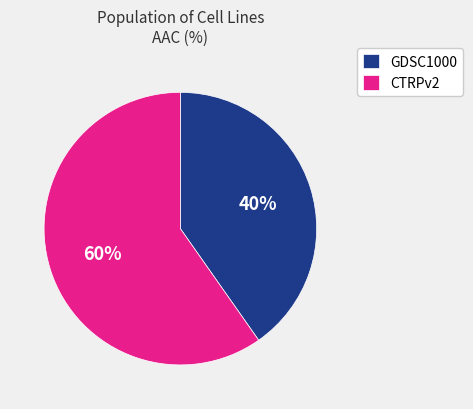

Which category accounts for the majority?

CTRPv2